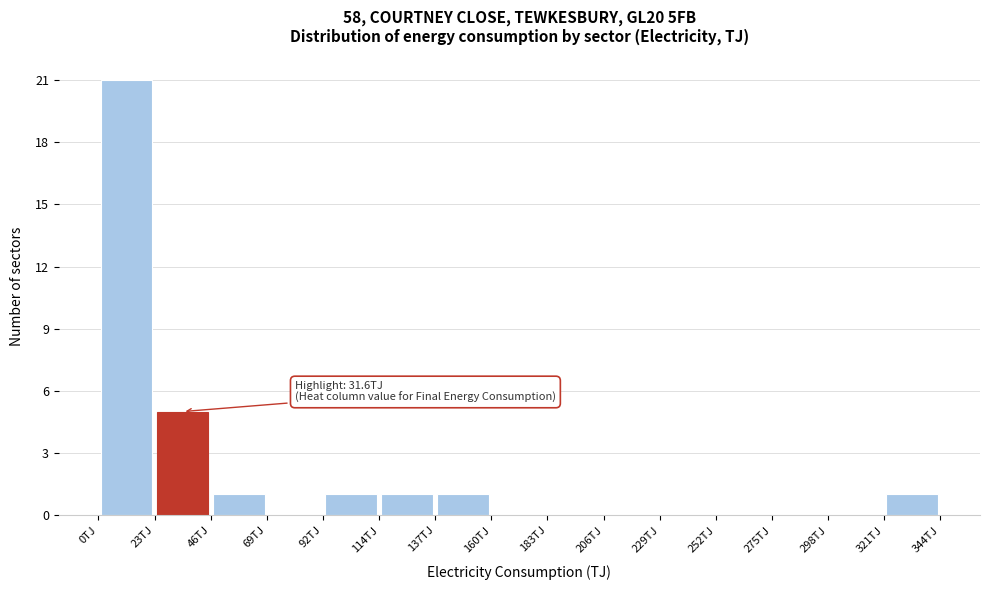

Which range on the x-axis has the tallest bar?

0 to 25